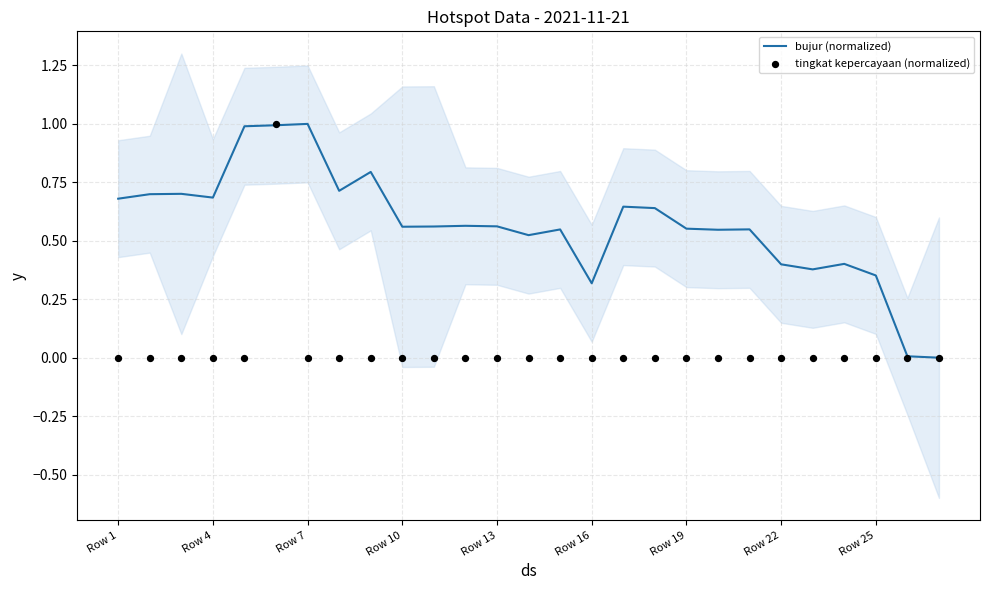

Which series contains the highest Y value?

bujur (normalized)